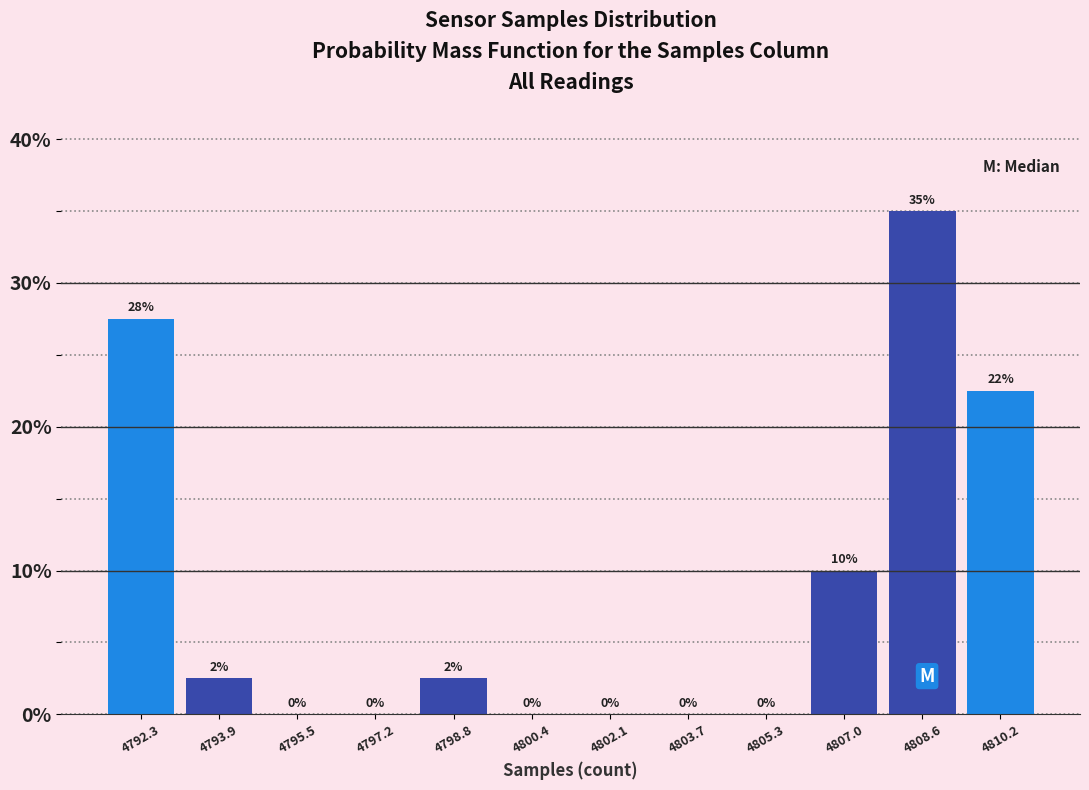

The value at 4803.7 is -14.0. True or false?

False